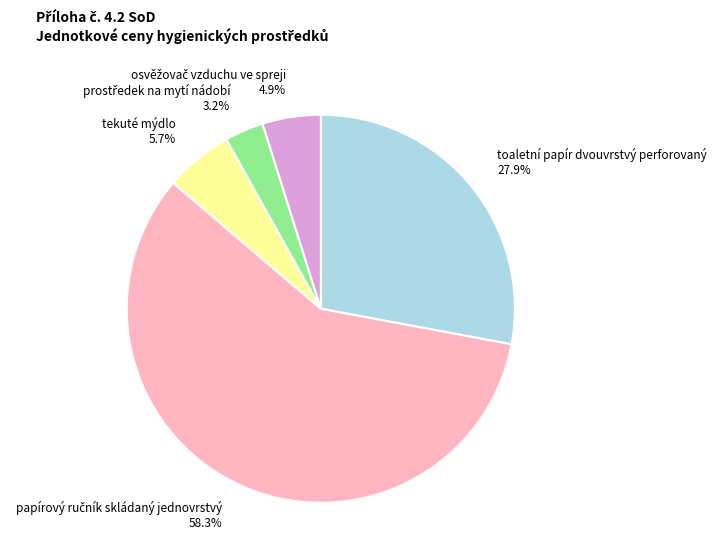

Approximately how many times larger is the value at toaletní papír dvouvrstvý perforovaný compared to tekuté mýdlo?

4.9